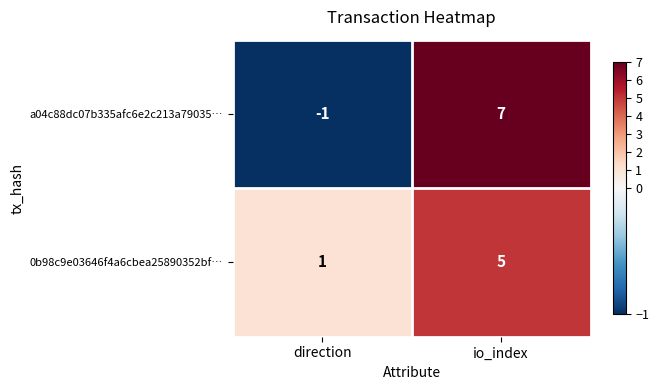

Reading right to left, what are all the values shown in this chart?

a04c88dc07b335afc6e2c213a79035…: io_index=7	direction=-1
0b98c9e03646f4a6cbea25890352bf…: io_index=5	direction=1